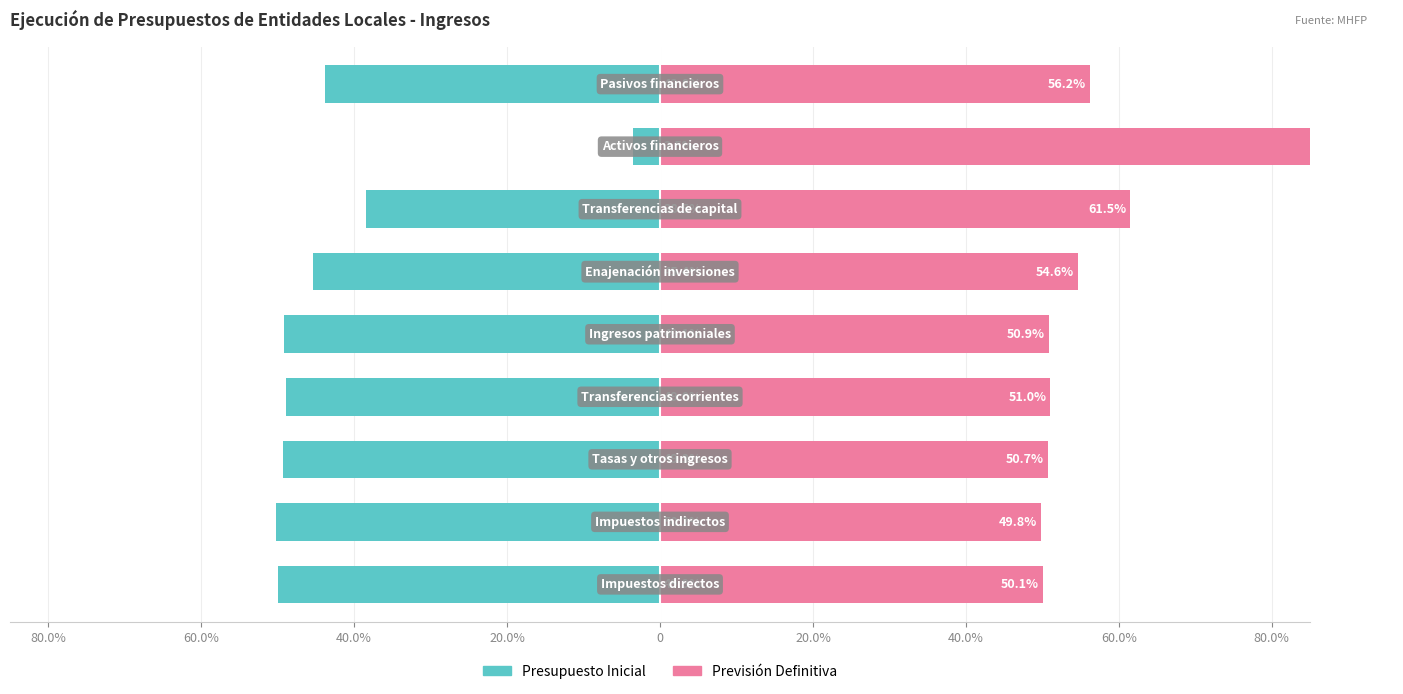

What is the maximum value shown in the chart?

96.5